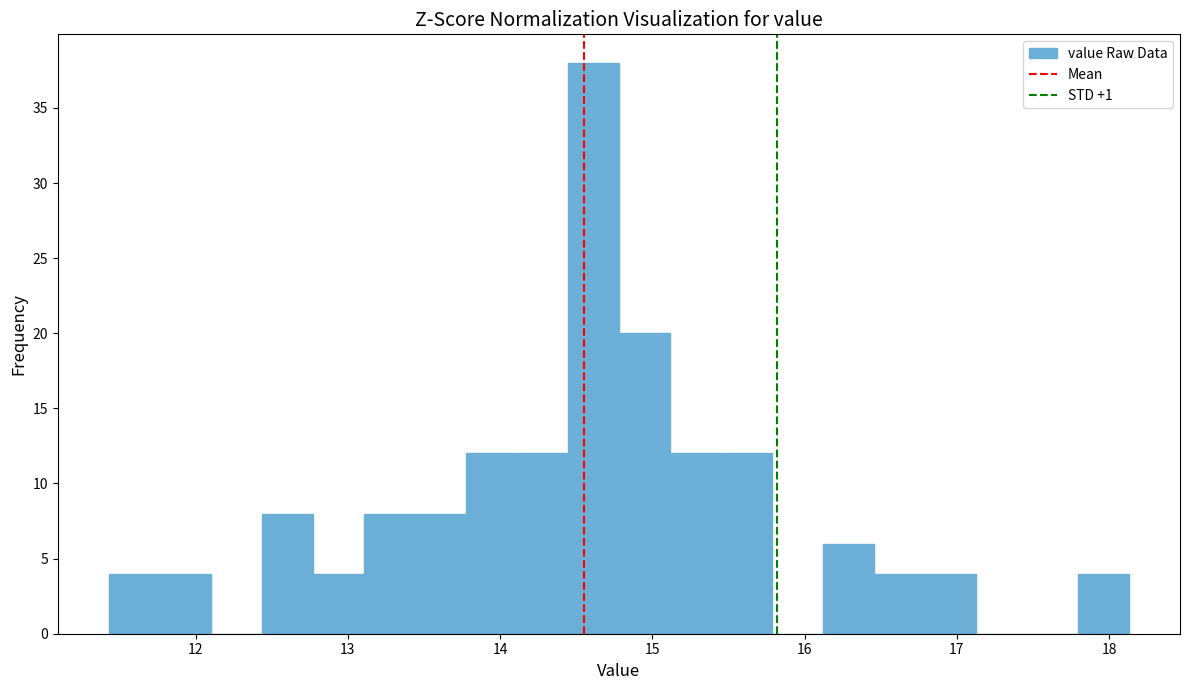

Around what value on the x-axis is the tallest bar? Give the approximate position of its centre, as read against the axis.

14.6